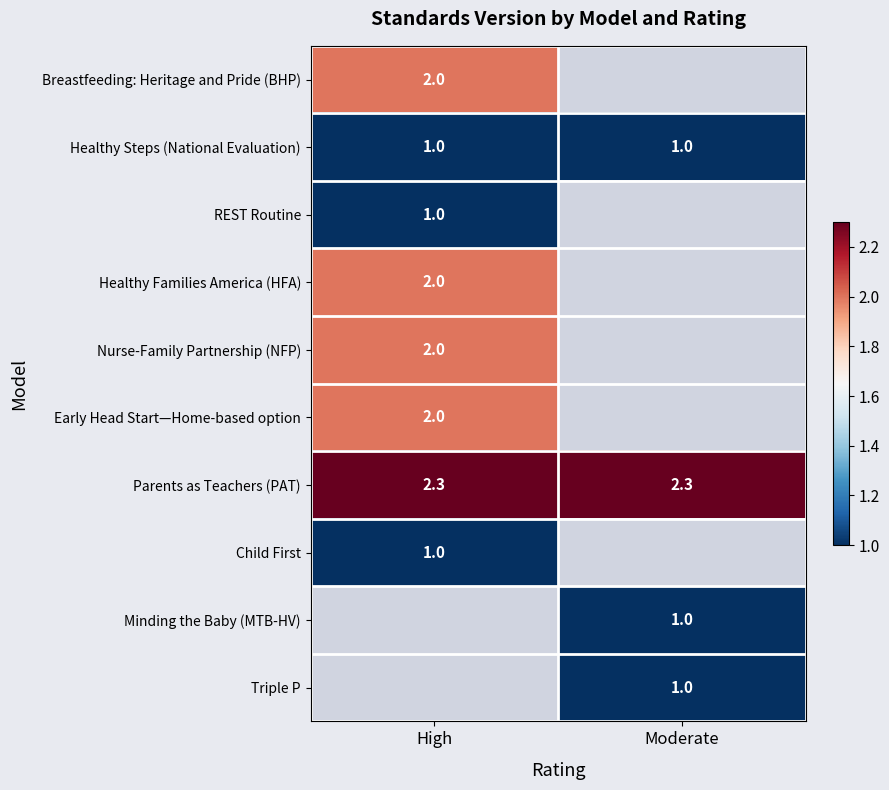

What is the average value of the Healthy Steps (National Evaluation) series?

1.0